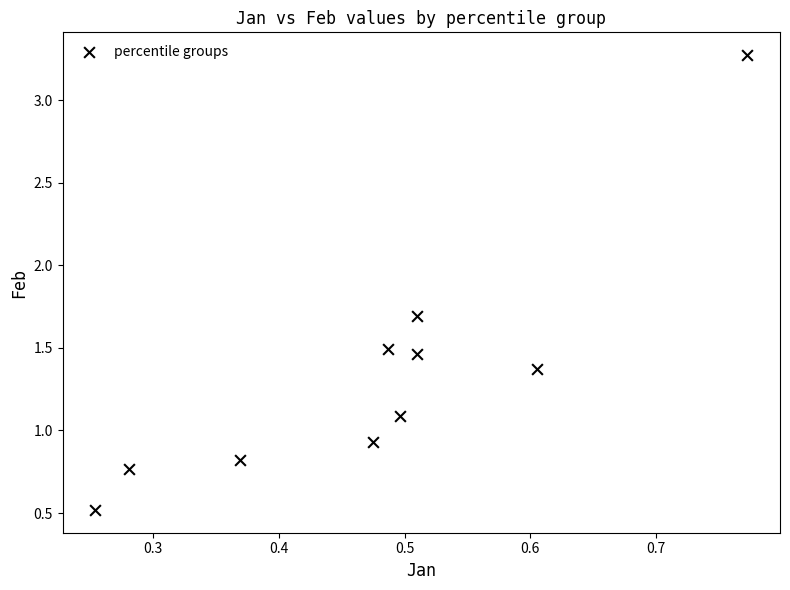

What is the range of X values (max minus min)?

0.5